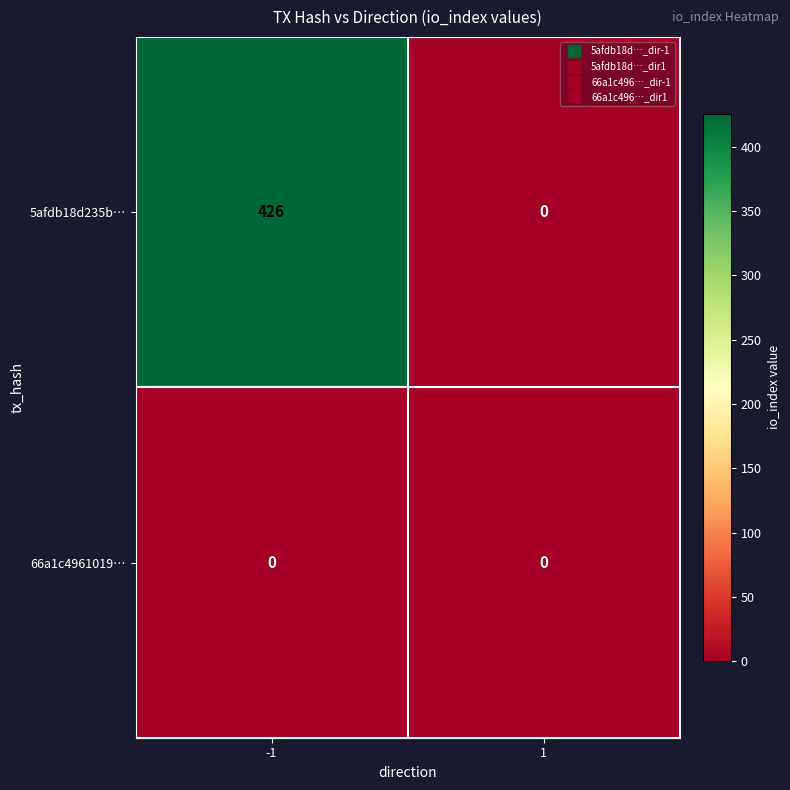

Reading right to left, list all the values displayed in this chart.

5afdb18d235b…: 1=0	-1=426
66a1c4961019…: 1=0	-1=0